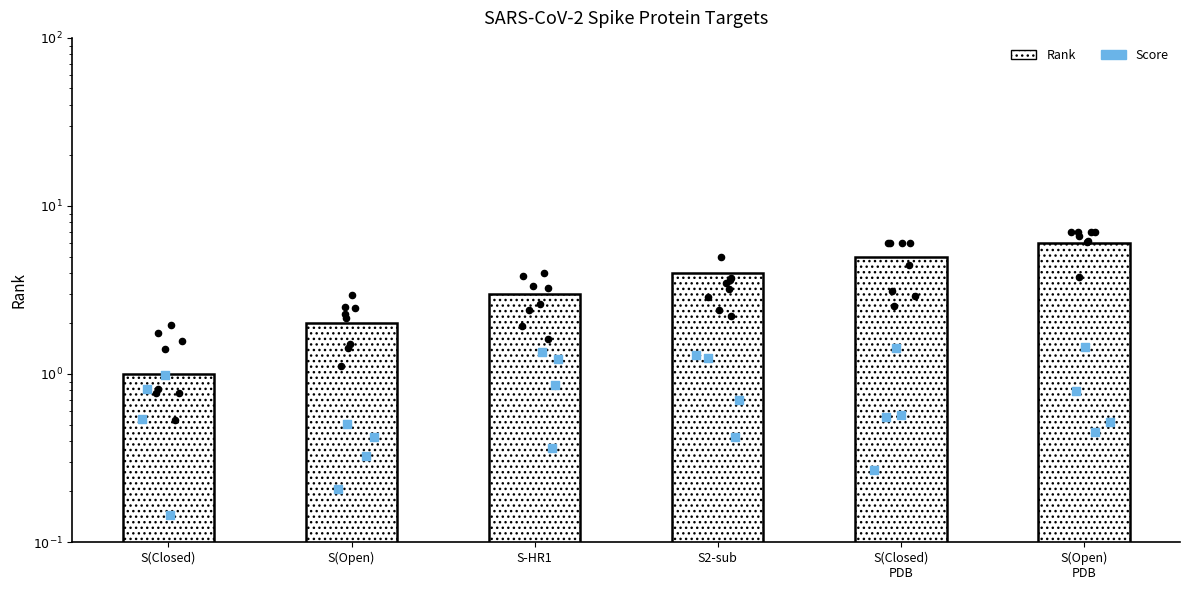

Approximately how many times larger is the value at S(Open) PDB compared to S(Closed) PDB?

1.2